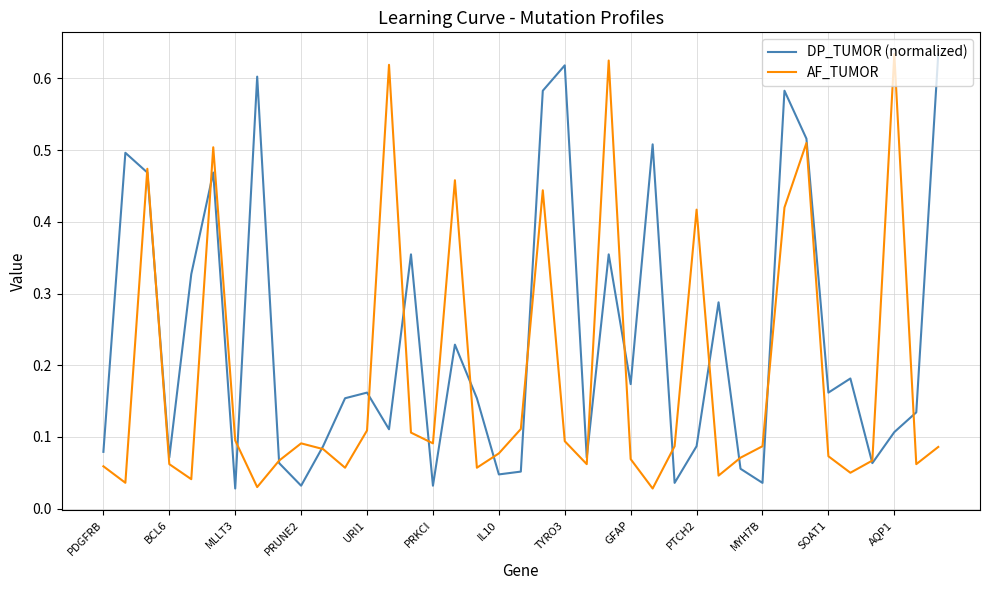

Which series has the largest total across all categories?

DP_TUMOR (normalized)